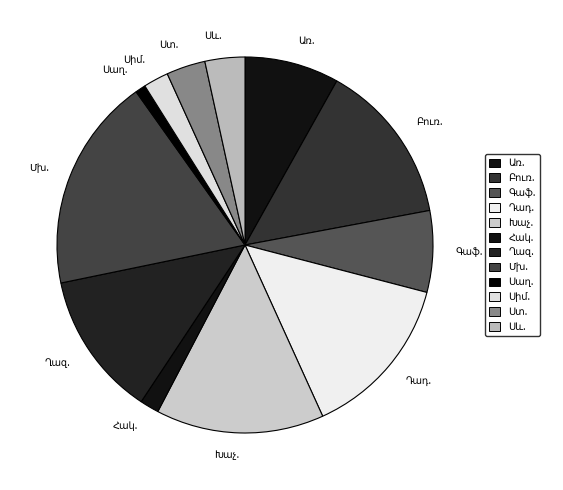

Does any single category account for the majority?

No